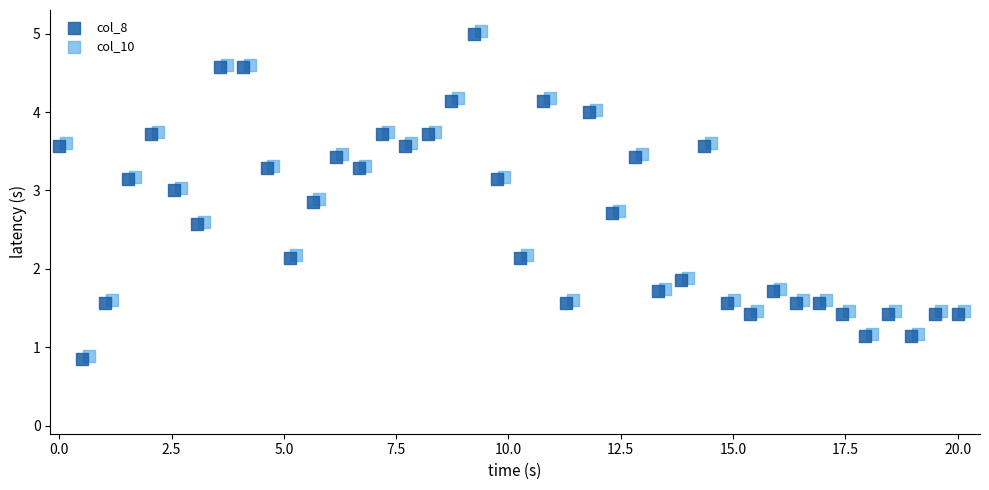

What are all the series names shown in the legend?

col_8, col_10